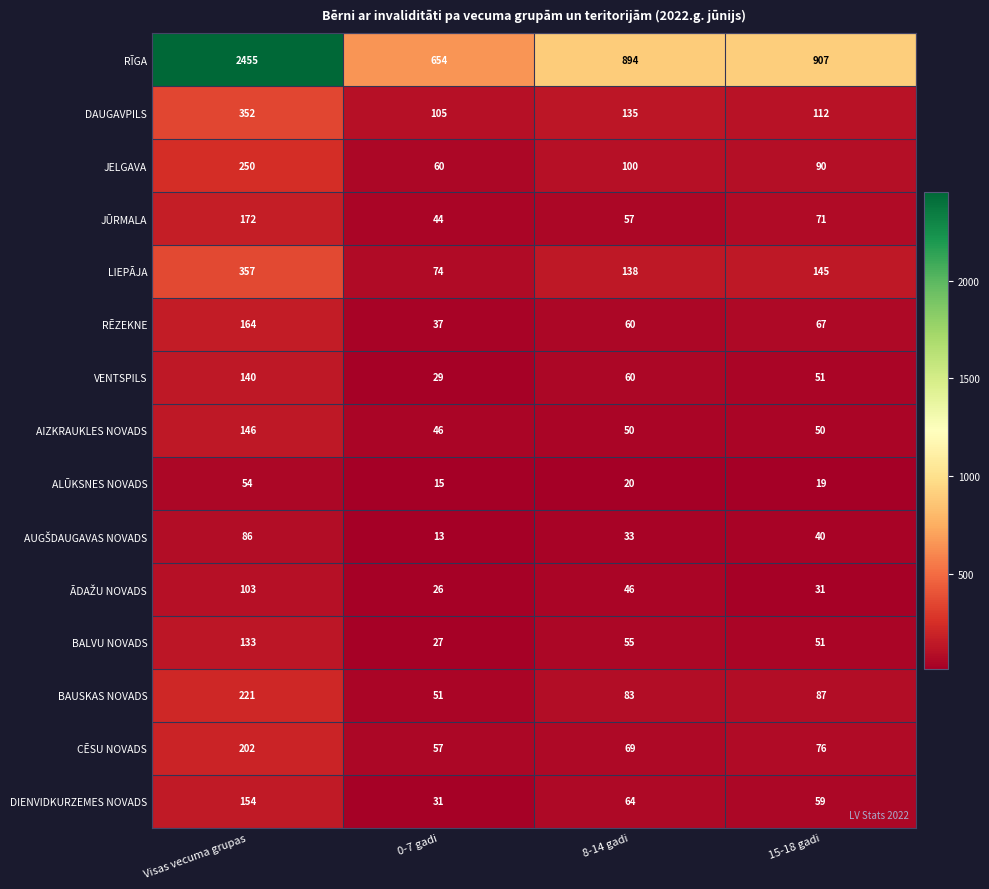

What is the total value across all series at 15-18 gadi?

1856